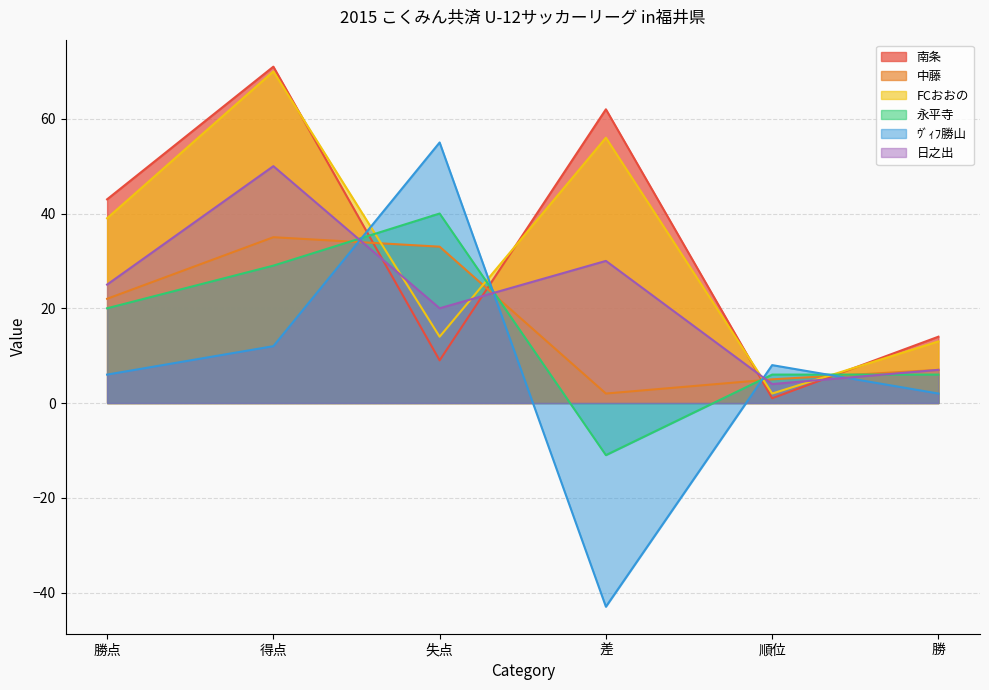

Rank the series by their maximum value, from highest to lowest.

南条, FCおおの, ｳﾞｨﾌ勝山, 日之出, 永平寺, 中藤